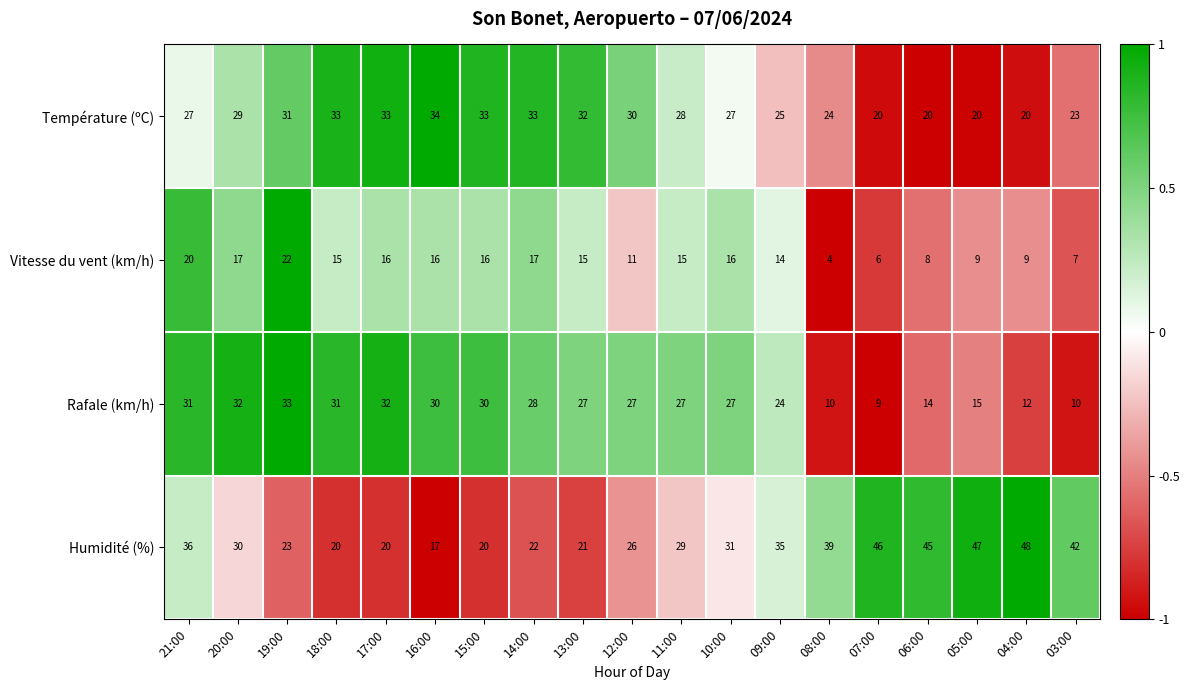

What is the spread (max minus min) of values at 04:00?

39